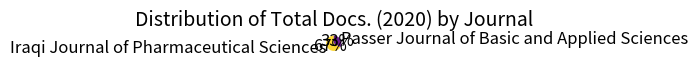

What is the ratio of the value at Passer Journal of Basic and Applied Sciences to the value at Iraqi Journal of Pharmaceutical Sciences?

0.5